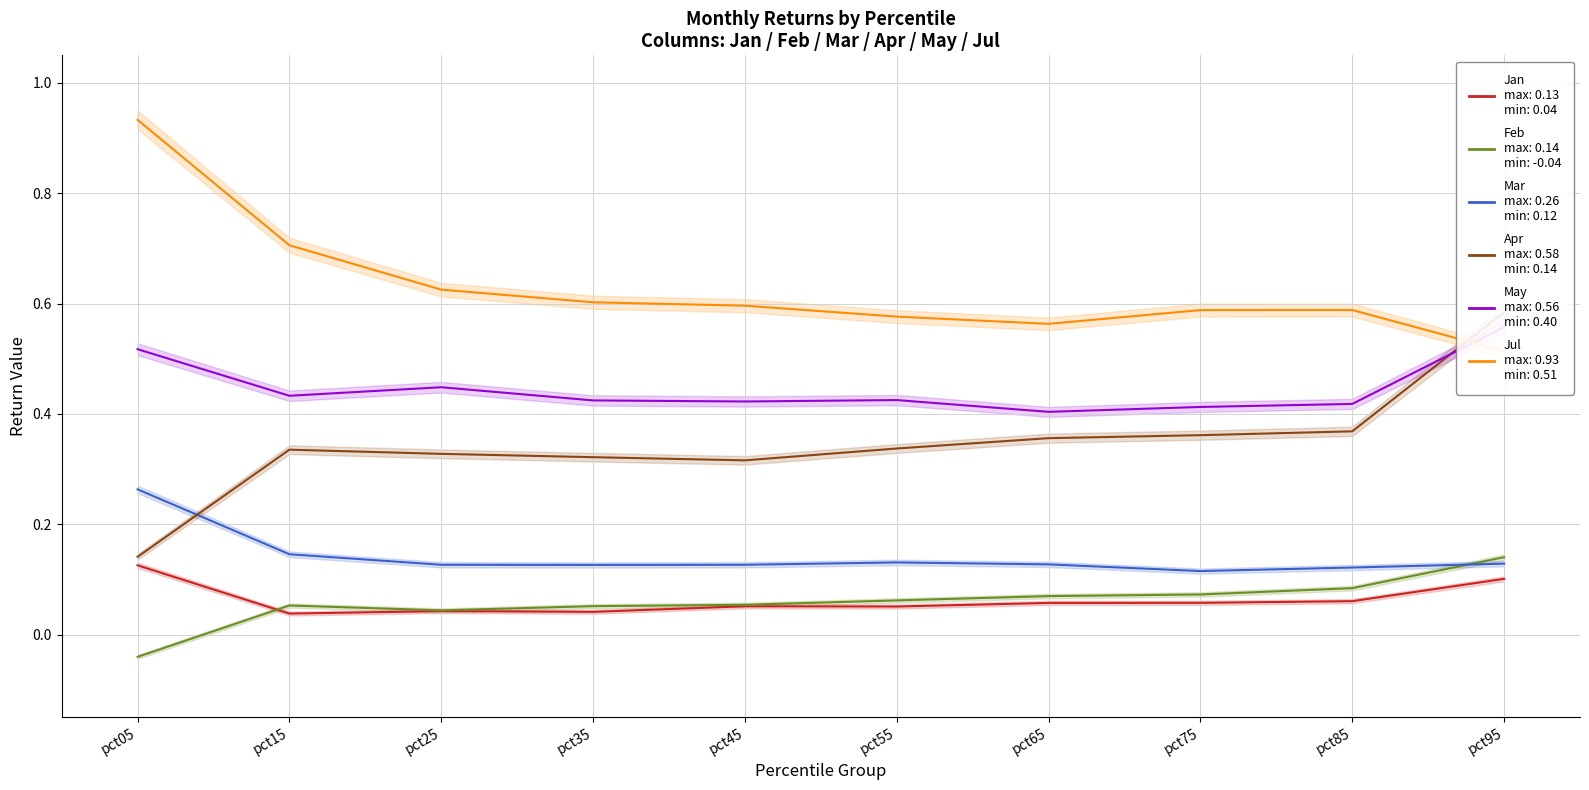

Where is Jul nearest to the value 0?

pct95